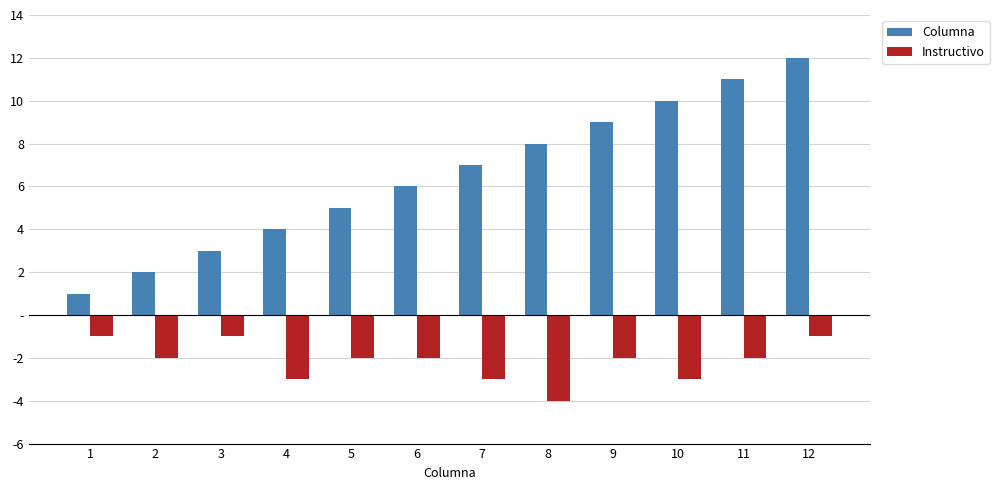

What are all the series names shown in the legend?

Columna, Instructivo